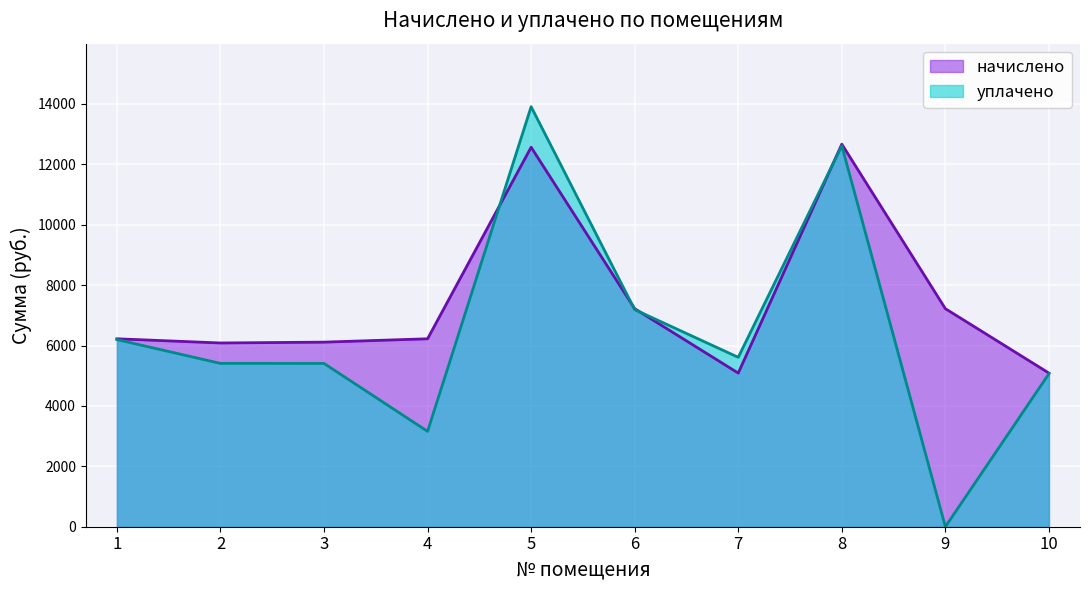

At which category does начислено reach its first local valley?

2